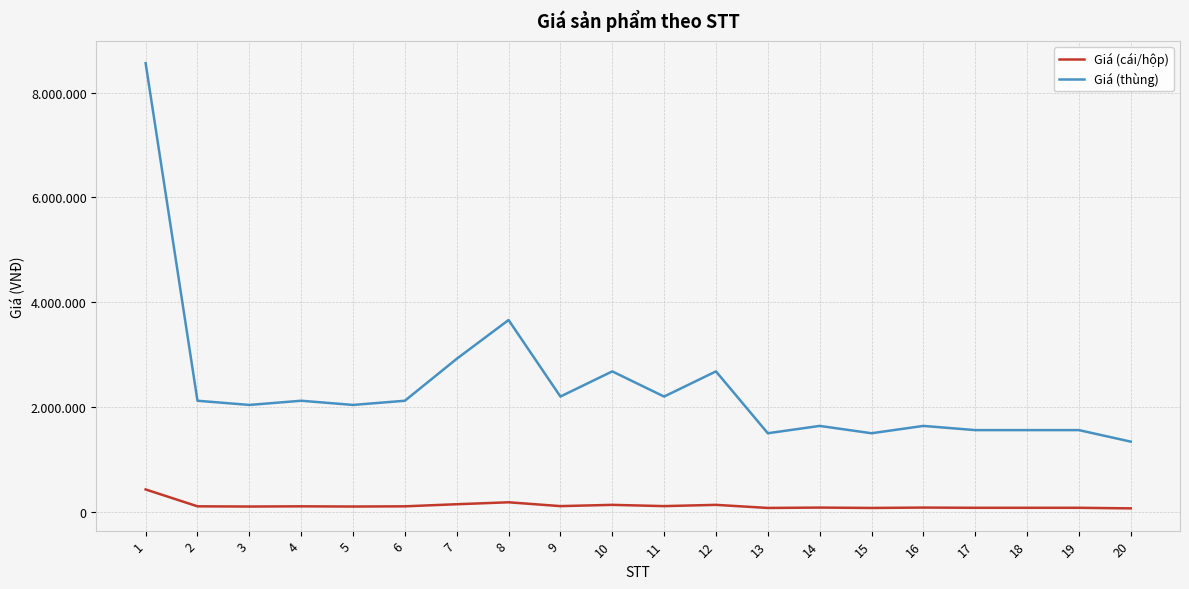

What are all the series names shown in the legend?

Giá (cái/hộp), Giá (thùng)